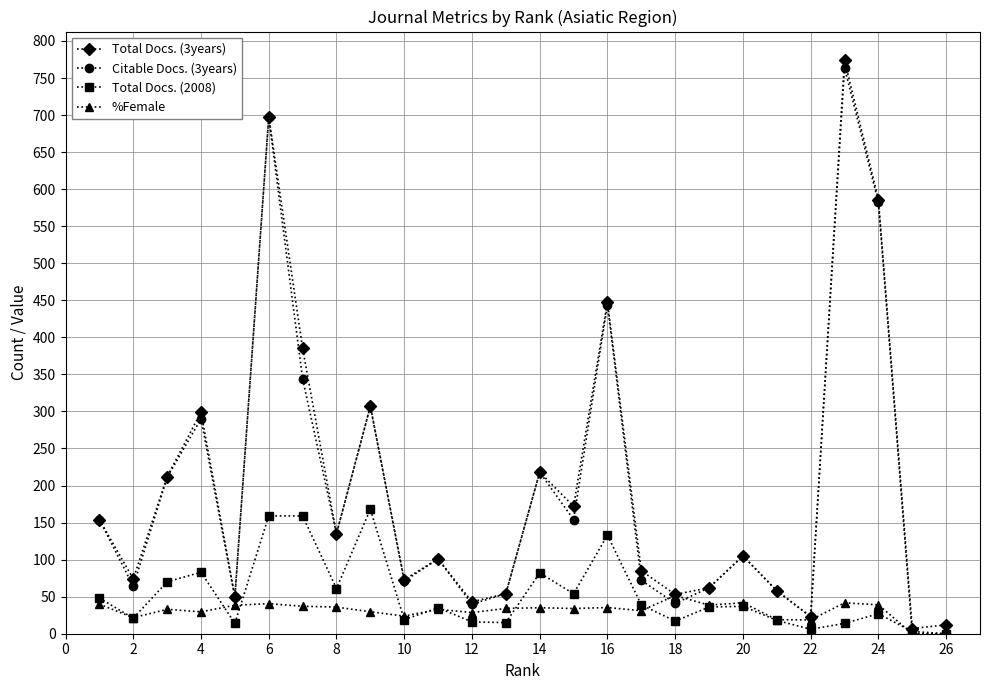

What is the value of the Total Docs. (2008) point at the 20th from the left?

37.0